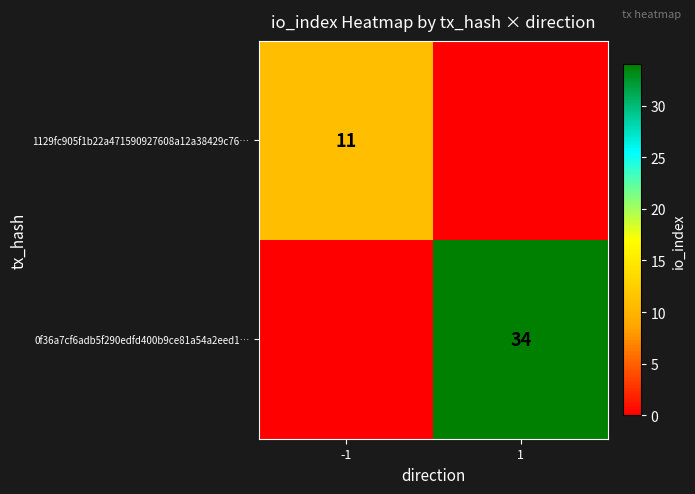

The value of 1129fc905f1b22a471590927608a12a38429c76… at -1 is 16. True or false?

False